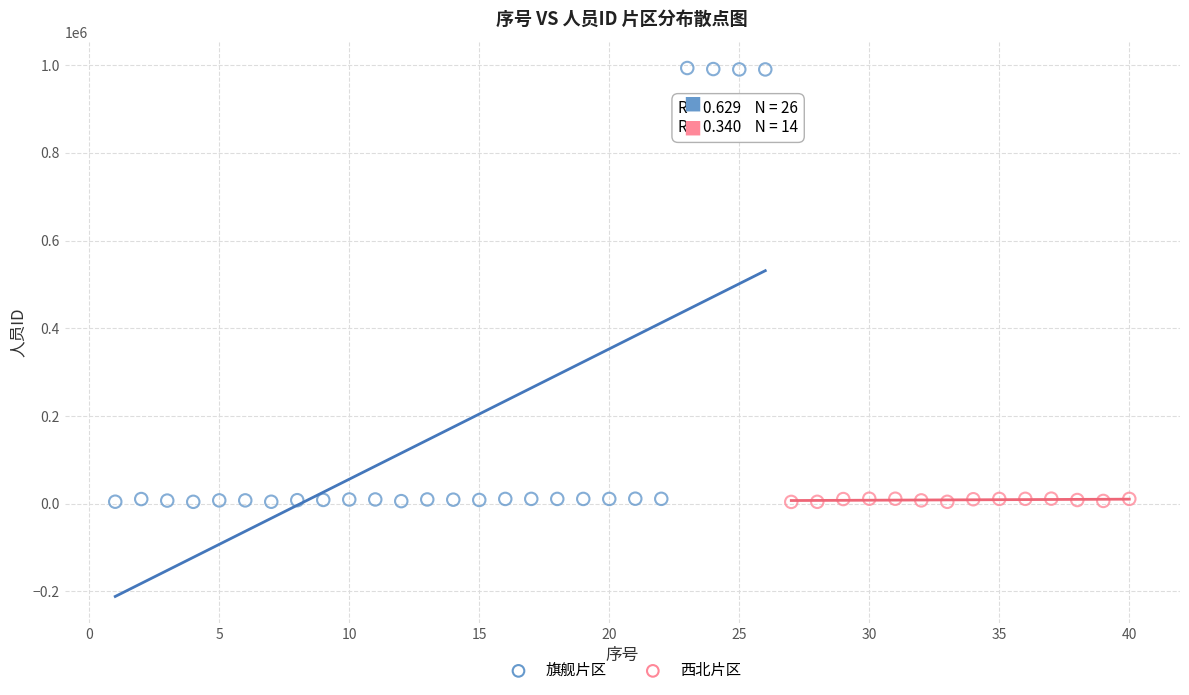

Which series contains the highest Y value?

旗舰片区